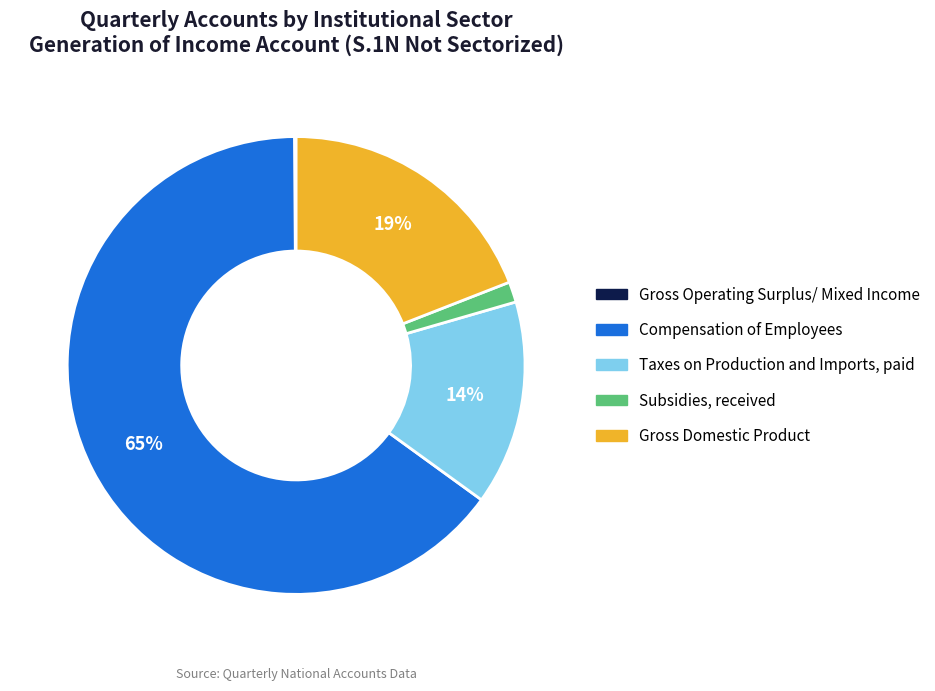

What is the ratio of the value at Gross Domestic Product to the value at Compensation of Employees?

0.3